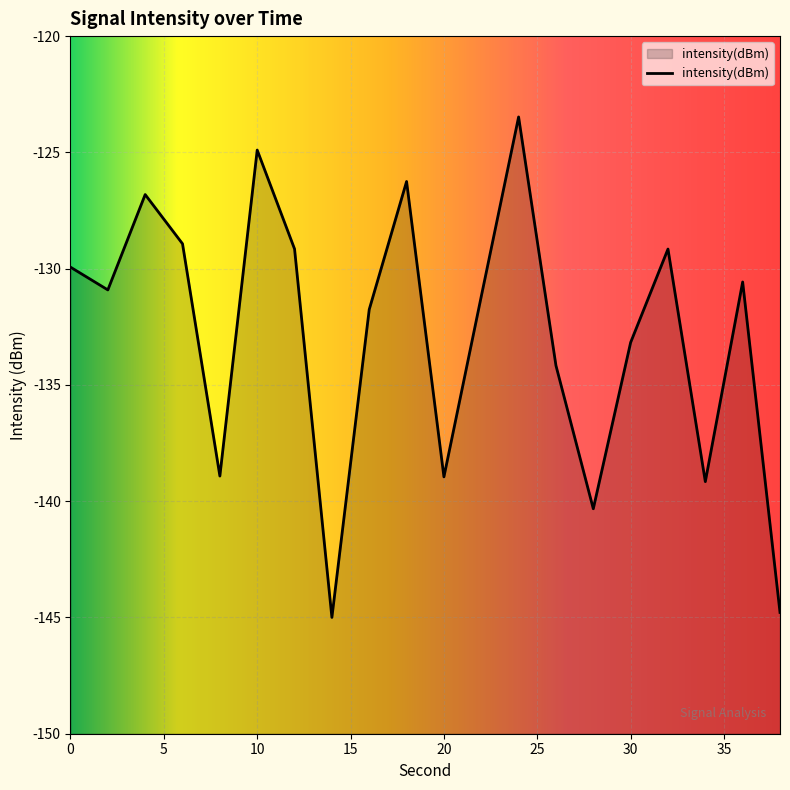

How many interior local valleys (lower than both neighbors) does the data have?

6